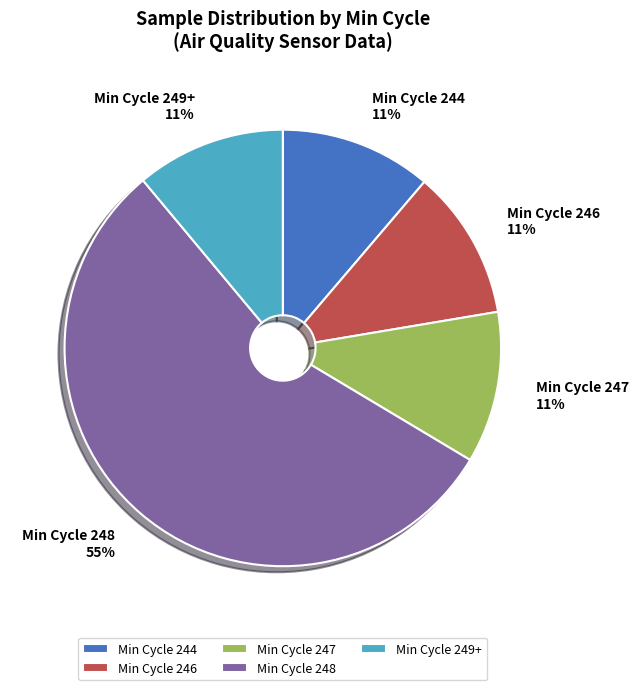

Between Min Cycle 248 and Min Cycle 246, which is larger?

Min Cycle 248